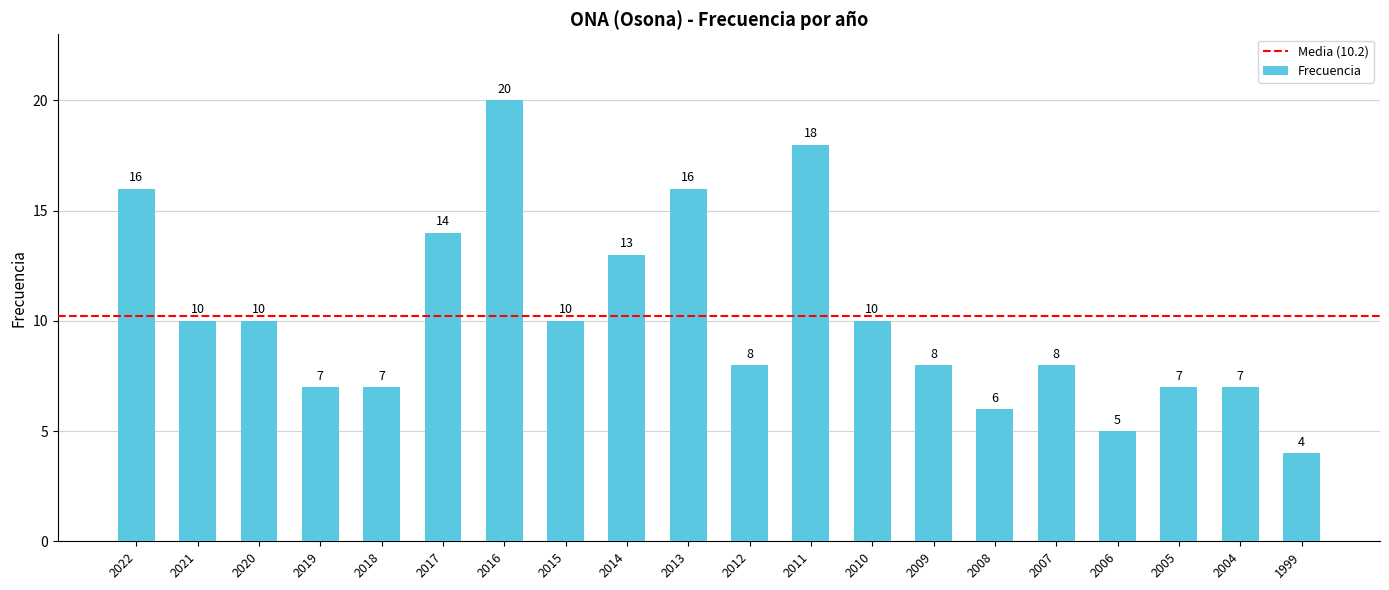

At which category does the chart reach its peak across all series?

2016